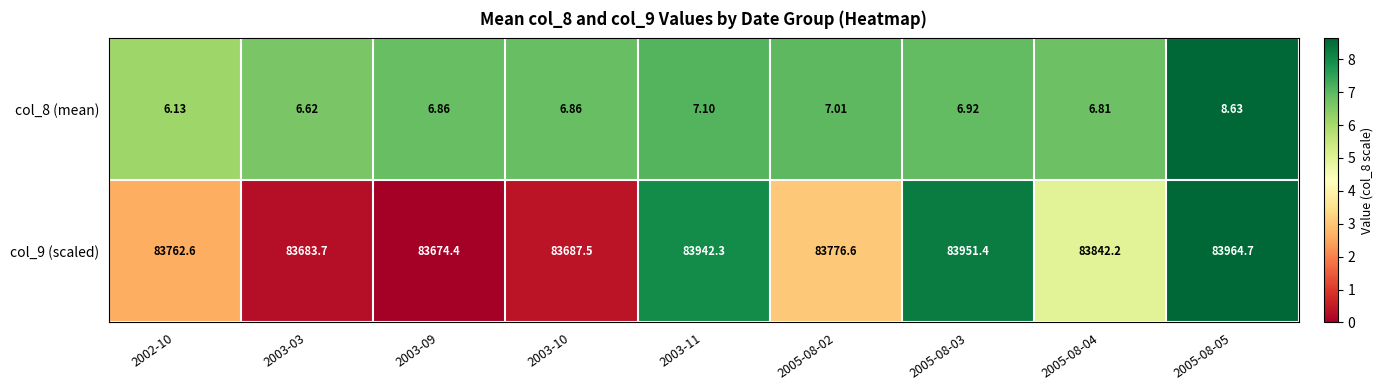

What is the difference between the highest and lowest values at 2005-08-03?

83944.5